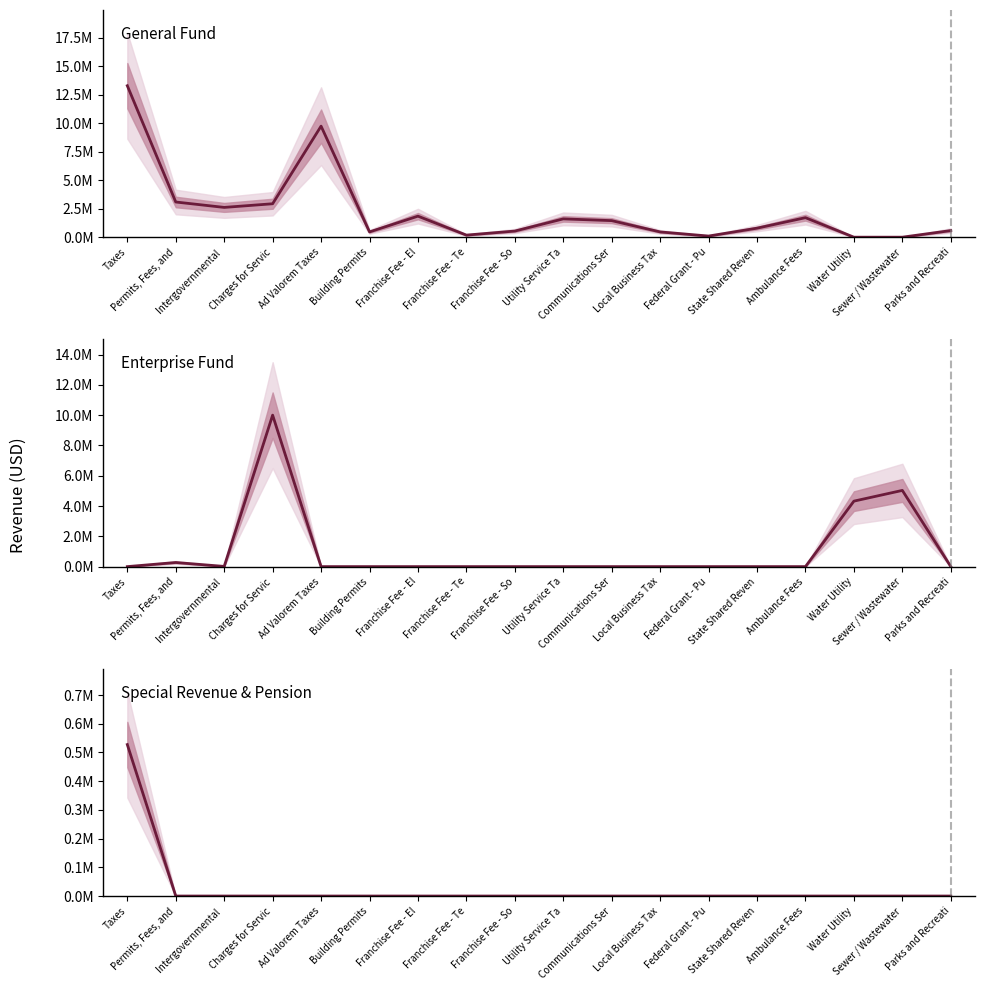

True or false: Enterprise Fund has more than 1 points higher than both neighbors.

True